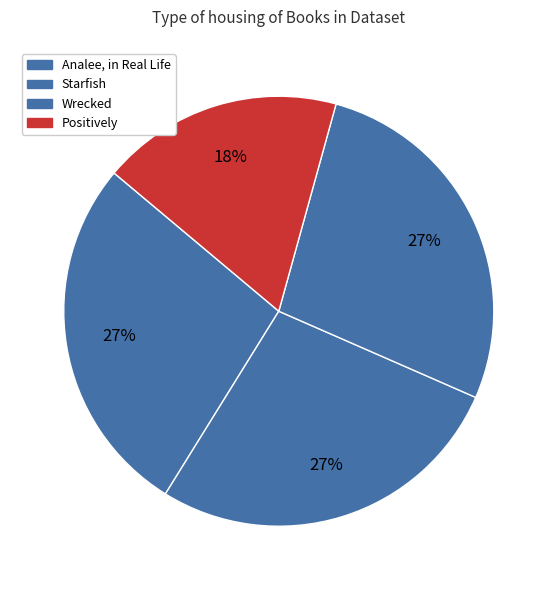

Count the number of slices in the pie.

4